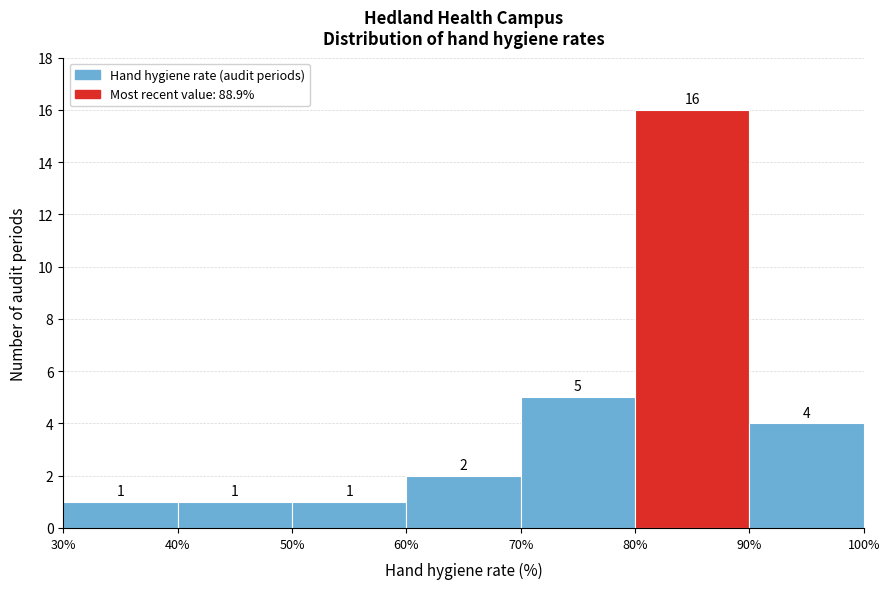

Reading left to right, transcribe this chart: for each bar, give the range it covers on the x-axis and its height.

30% to 40%: 1
40% to 50%: 1
50% to 60%: 1
60% to 70%: 2
70% to 80%: 5
80% to 90%: 16
90% to 100%: 4